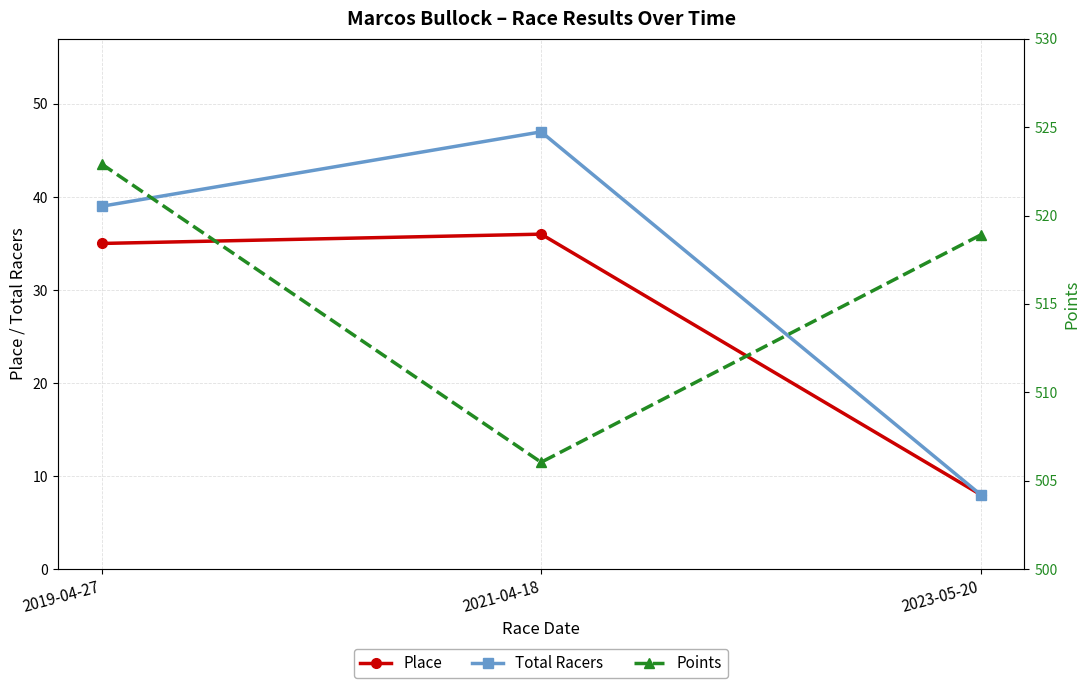

Is it true that Points equals 522.9 at 2019-04-27?

True